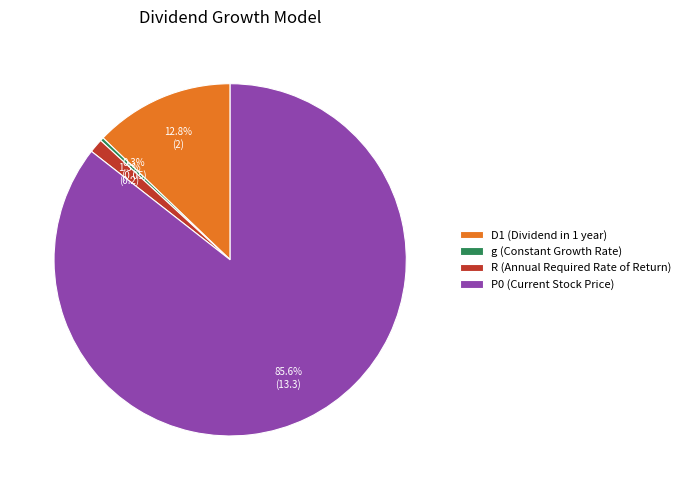

Is there a majority slice in this chart?

Yes